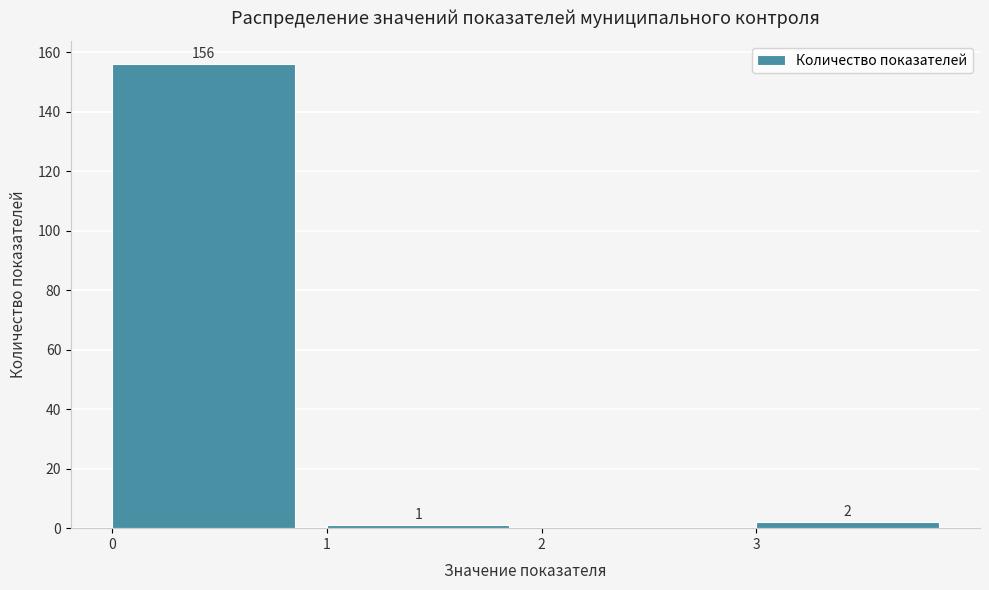

Over which range of the x-axis is the bar tallest?

0 to 1